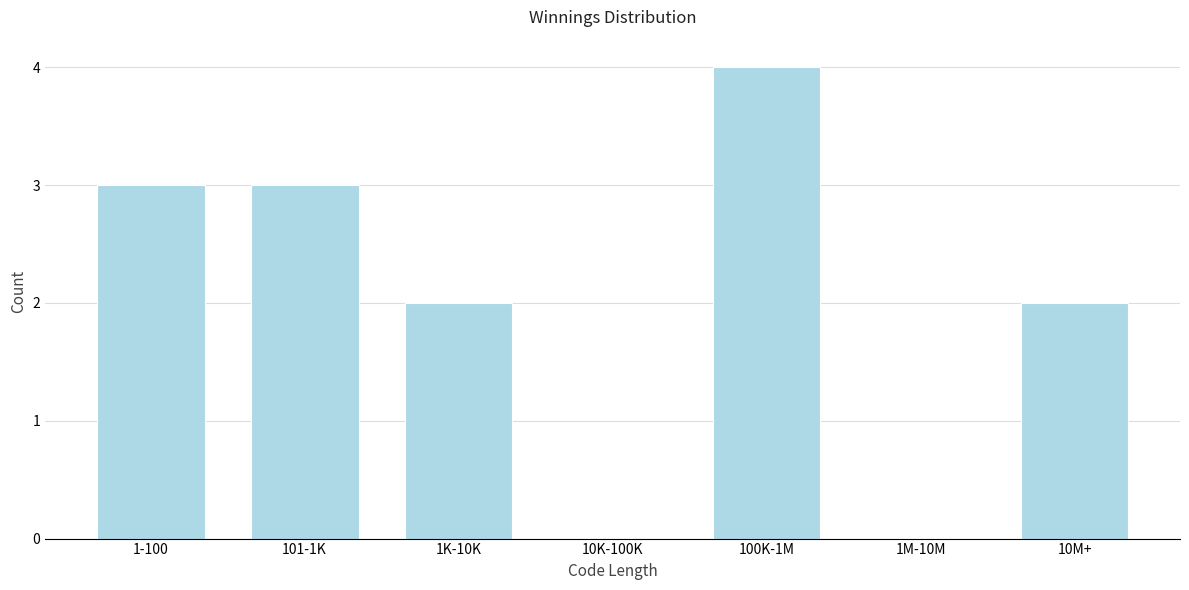

Reading left to right, what are all the values shown in this chart?

1-100=3	101-1K=3	1K-10K=2	10K-100K=0	100K-1M=4	1M-10M=0	10M+=2